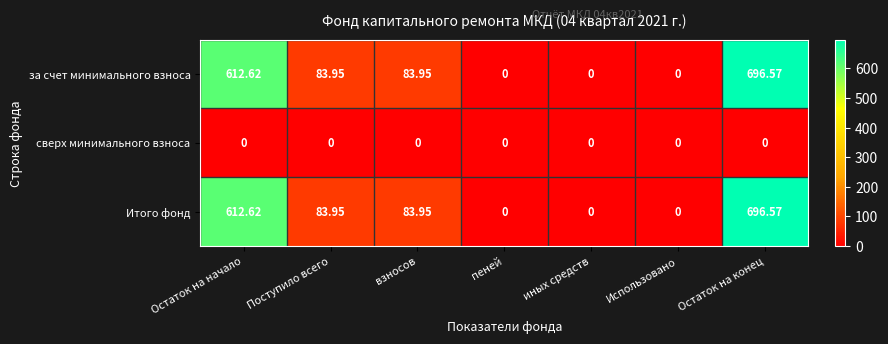

Where does the Итого фонд series first go above 83?

Остаток на начало